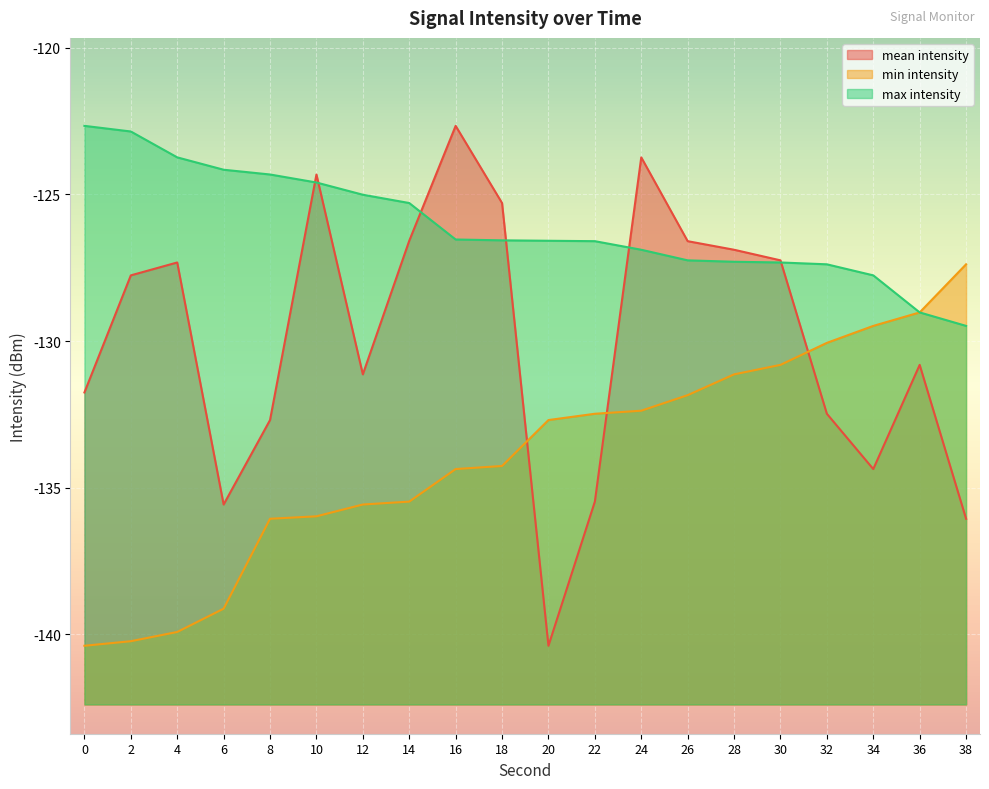

Where is the first local minimum for mean_intensity?

6